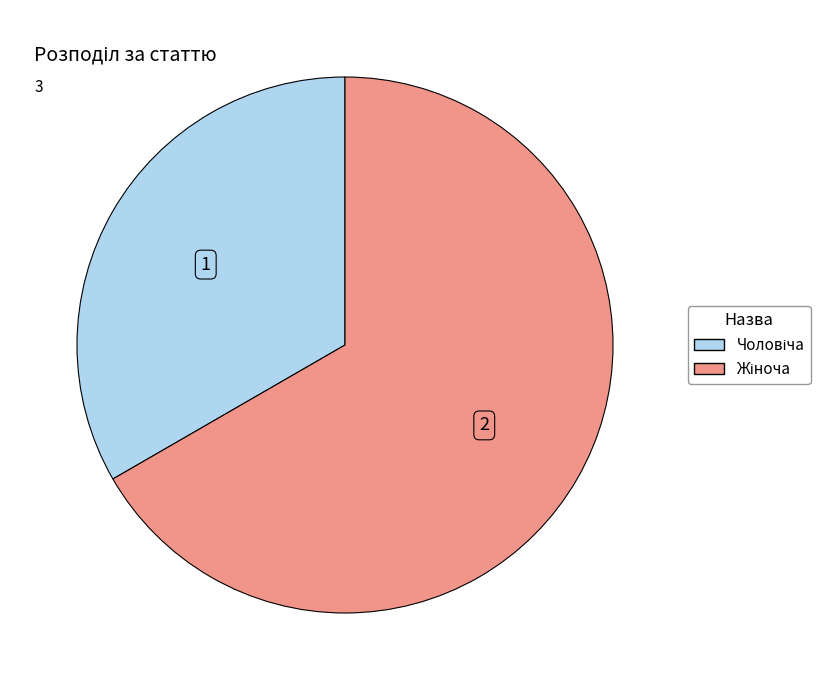

How many slices are in this pie chart?

2